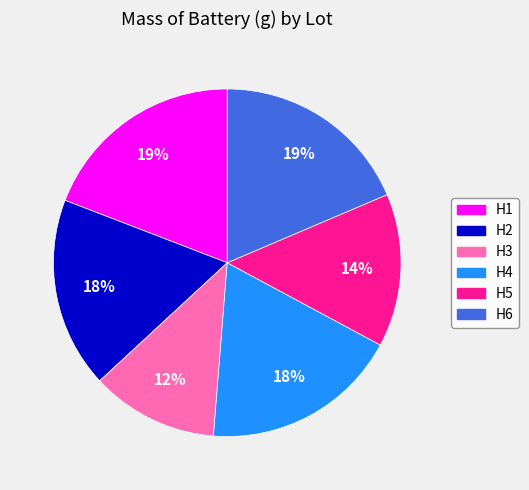

Is there a majority slice in this chart?

No